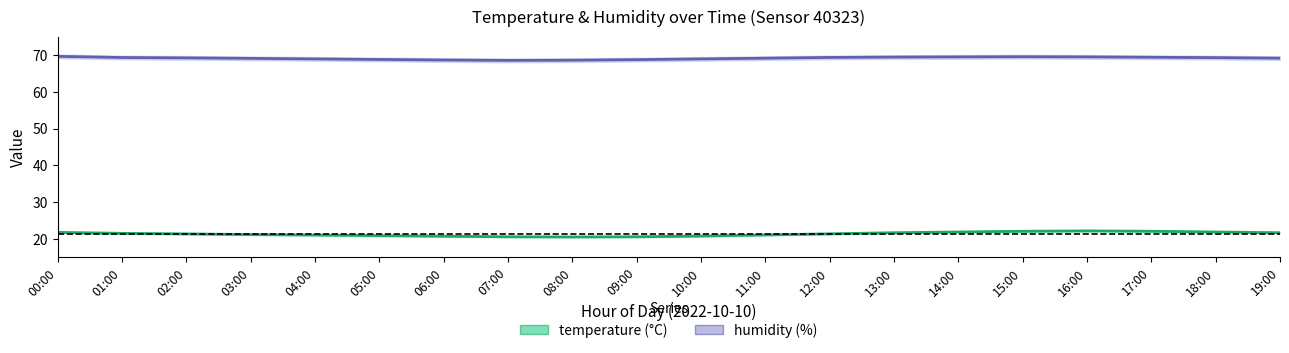

True or false: humidity and temperature intersect in this chart.

False